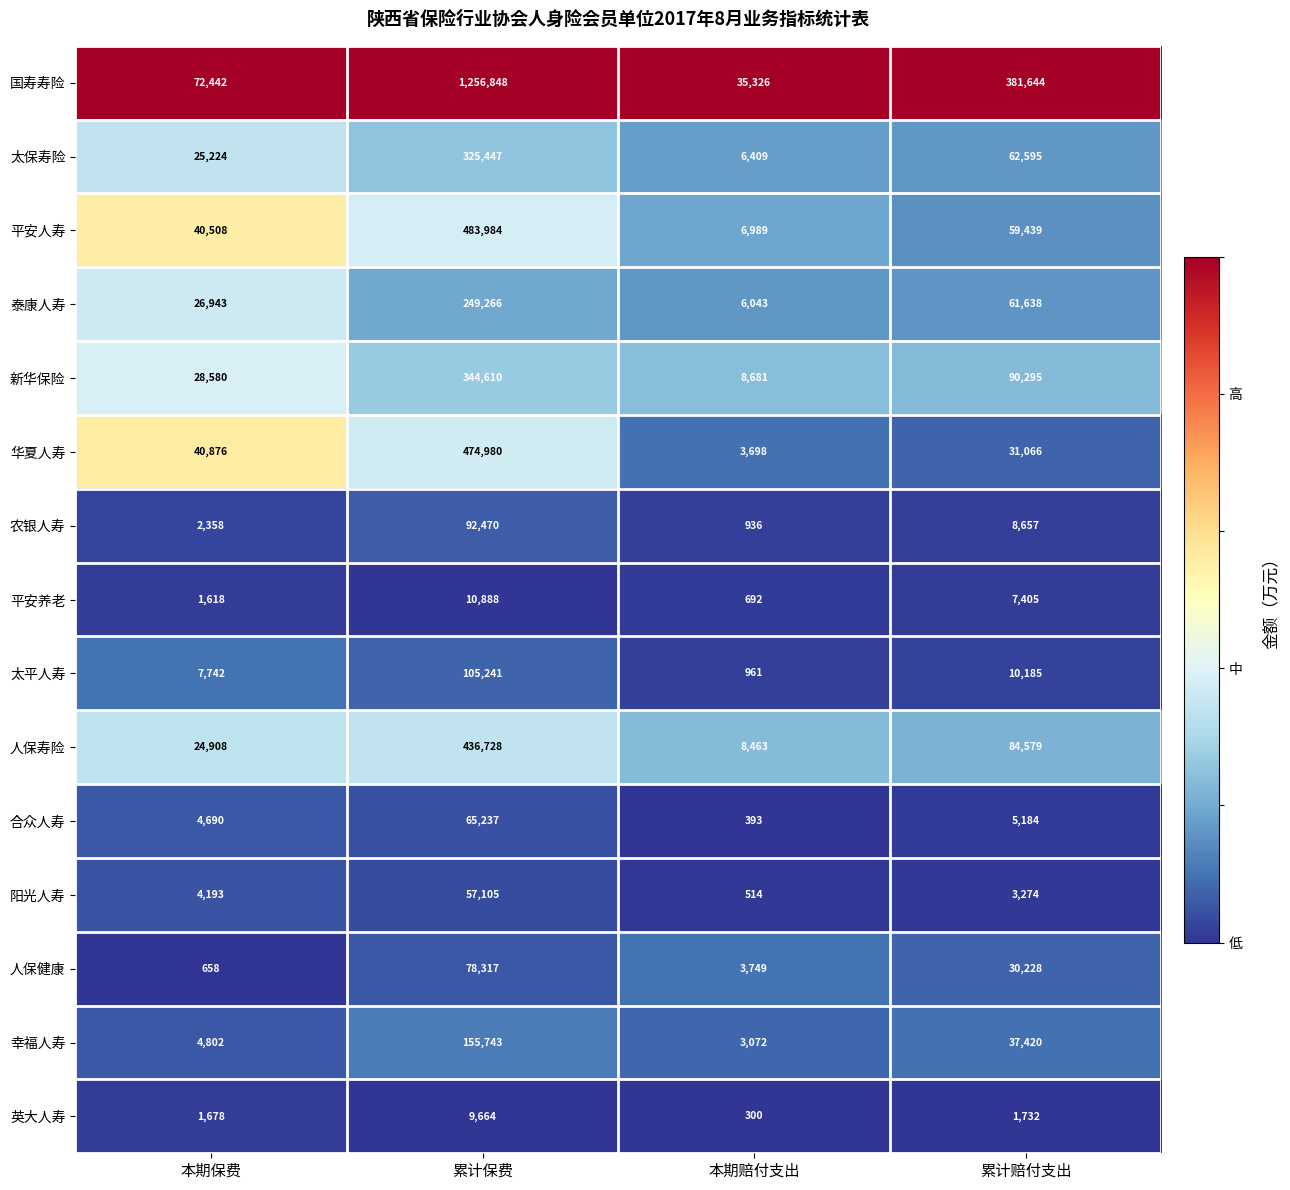

What value does the 新华保险 series have at 本期赔付支出, to the nearest 50?

8700